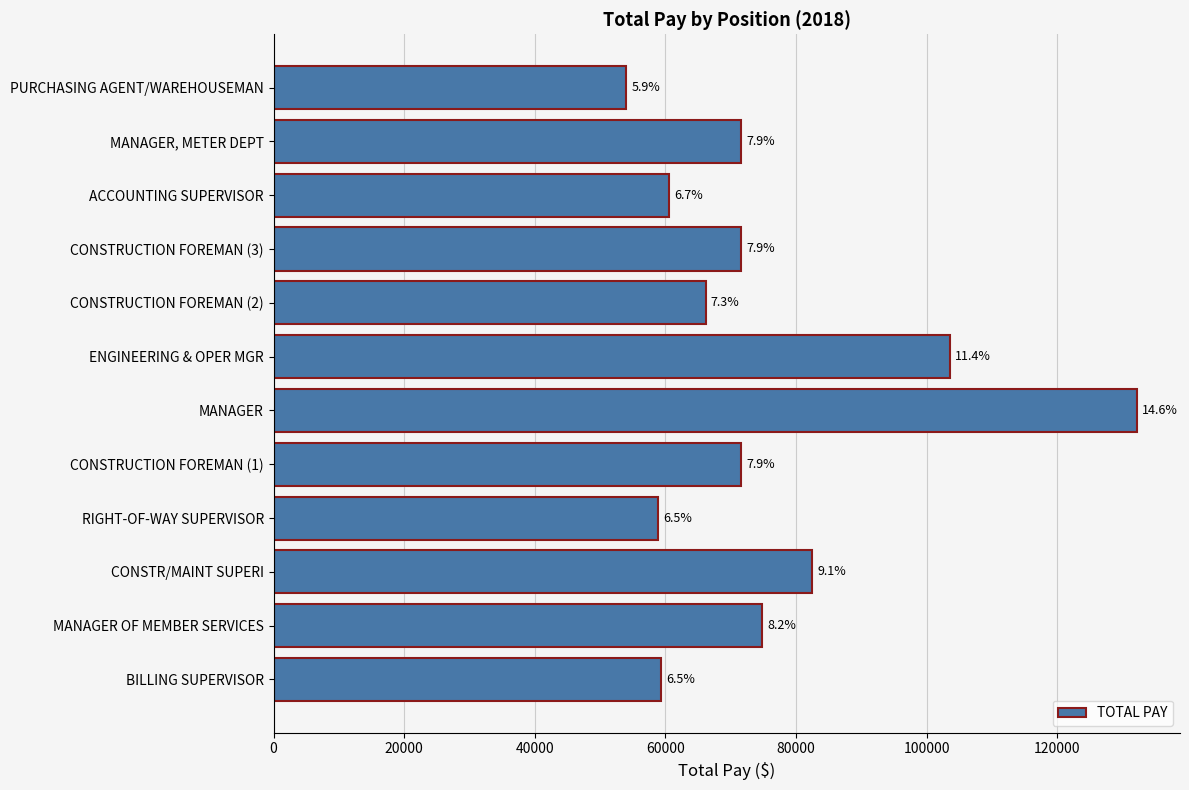

Are the bars horizontal?

Yes